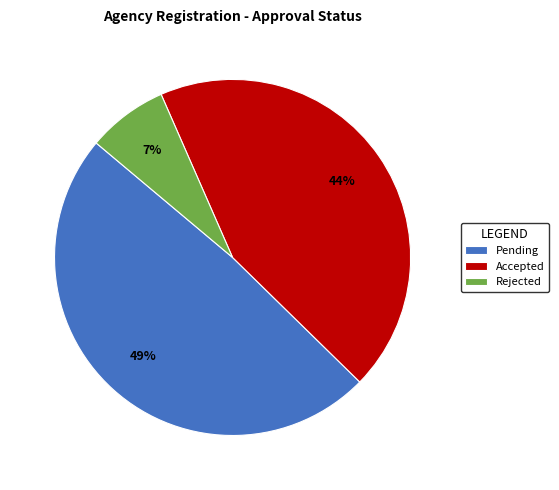

What is the ratio of the value at Pending to the value at Accepted?

1.1